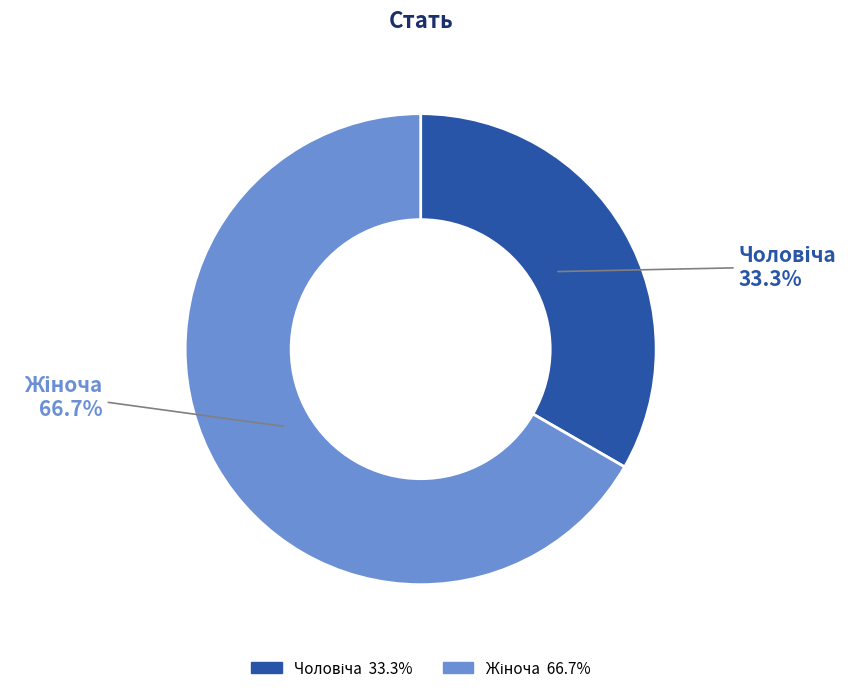

Which category has the biggest portion of the pie?

Жіноча